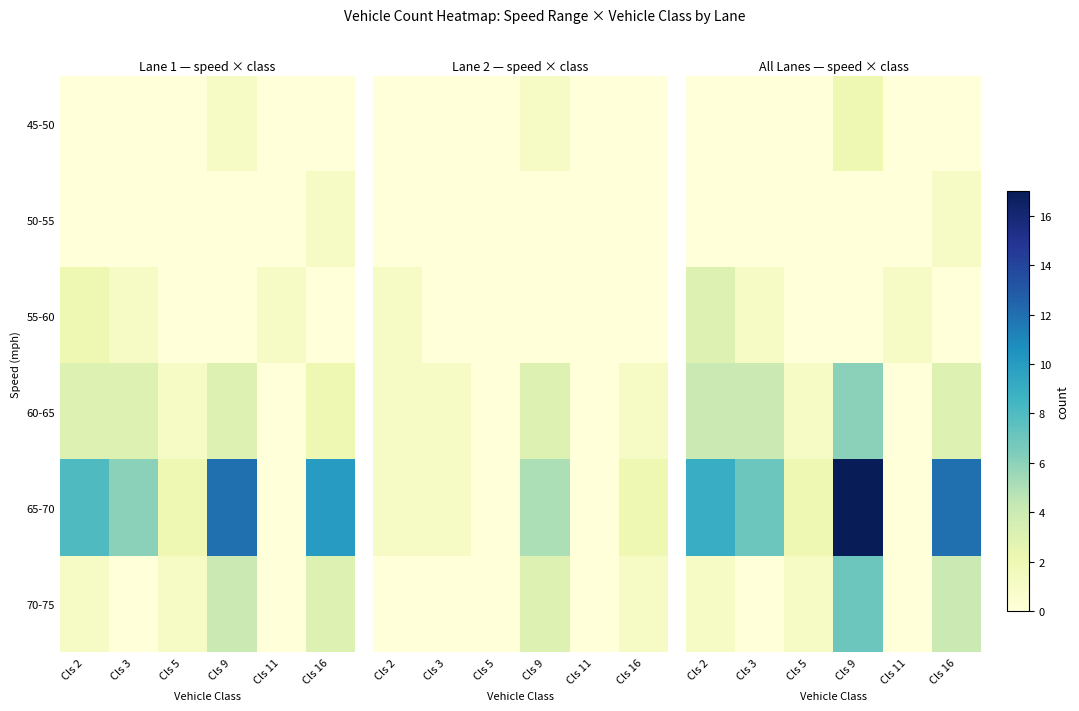

List the series in order of their peak value, lowest first.

50-55, 45-50, 55-60, 60-65, 70-75, 65-70